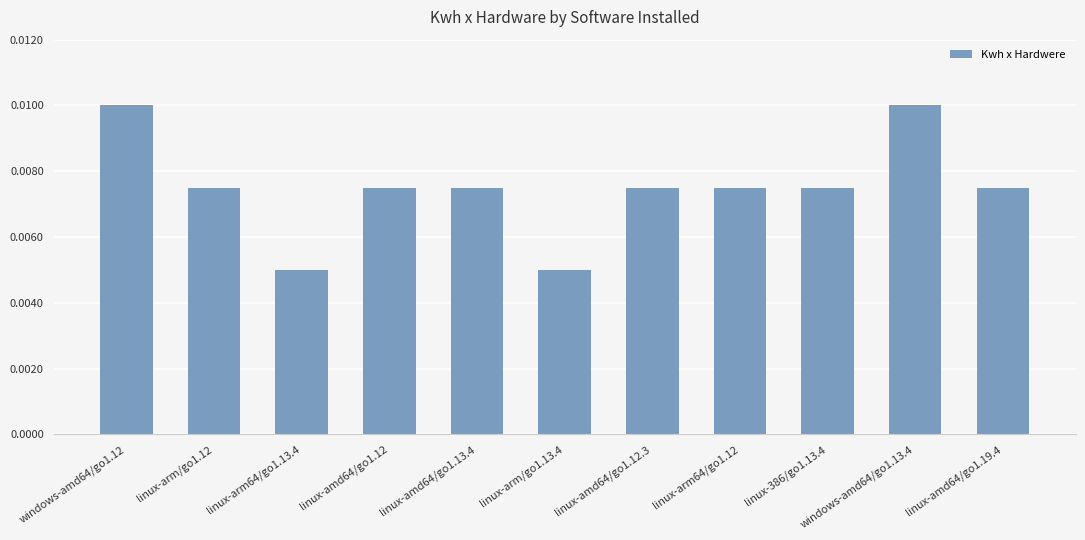

Between linux-amd64/go1.13.4 and windows-amd64/go1.13.4, which is larger?

windows-amd64/go1.13.4